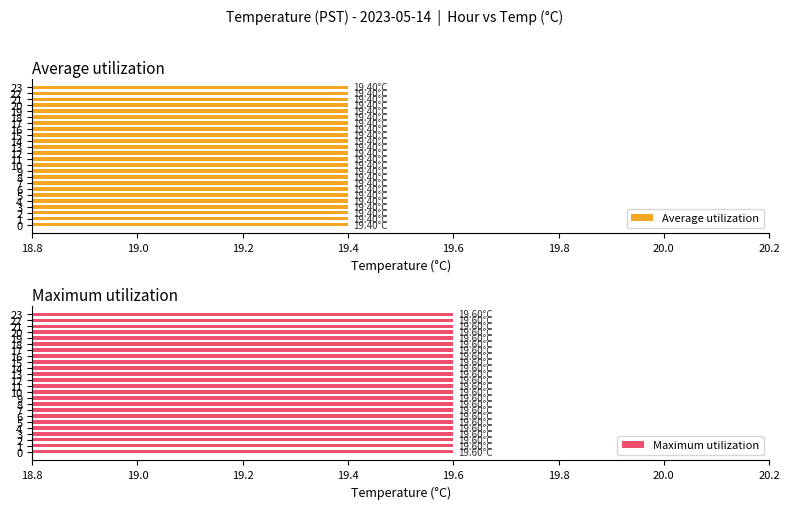

How many Average utilization values are between 19 and 20?

24